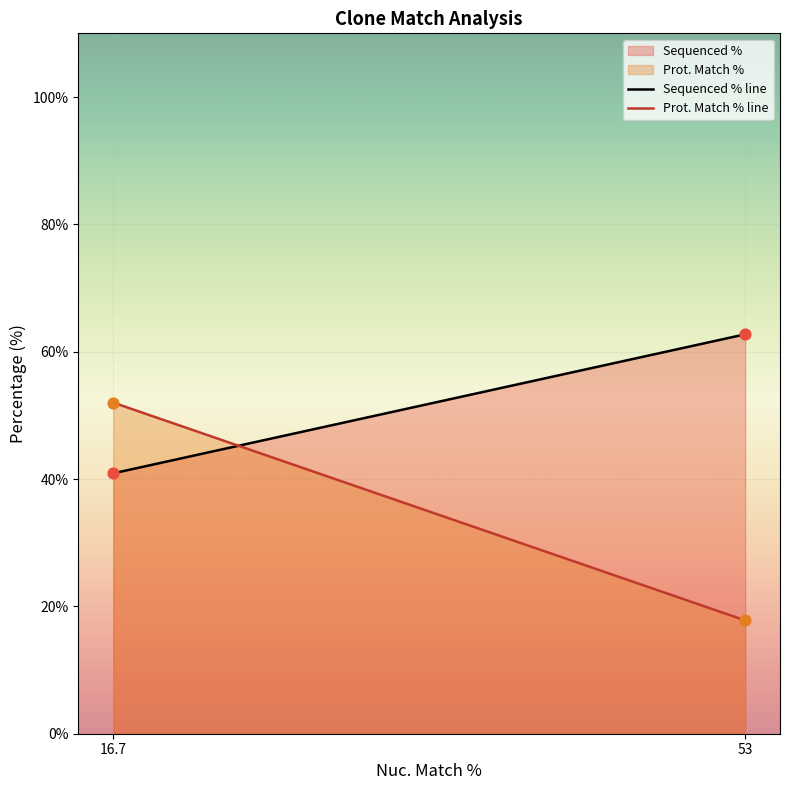

What are all the series names shown in the legend?

Sequenced %, Prot. Match %